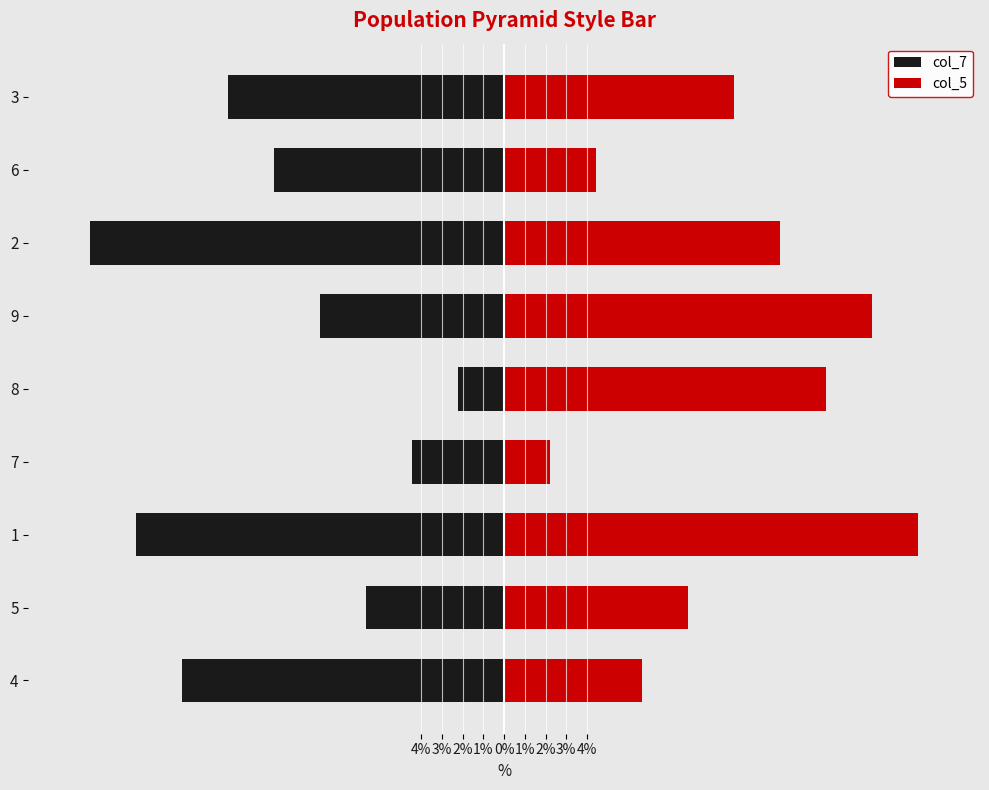

What is the difference between the maximum and minimum values in the col_7 series?

17.8